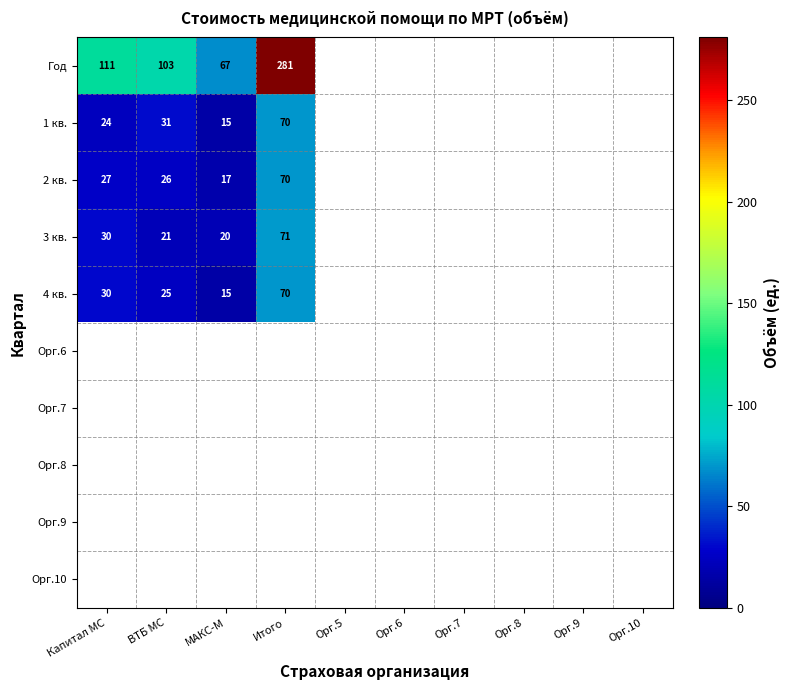

Is it true that 1 кв. equals 15 at МАКС-М?

True